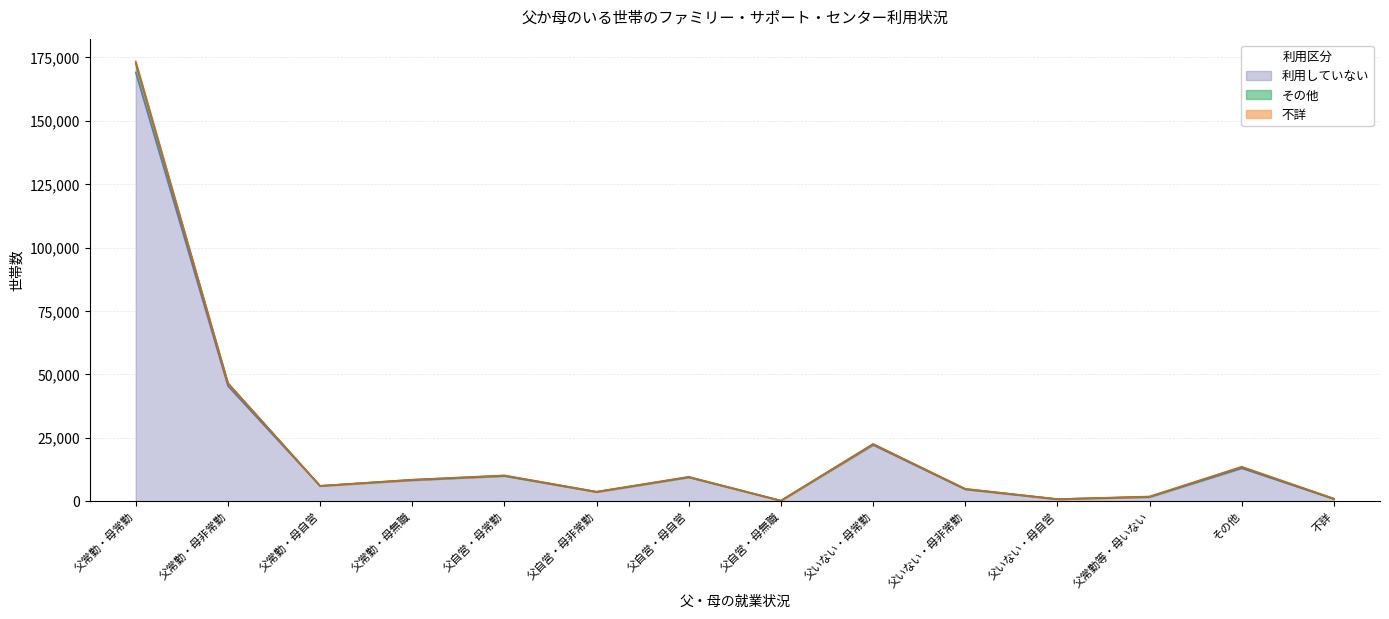

What is the value of the その他 point at the 3rd from the left?

6048